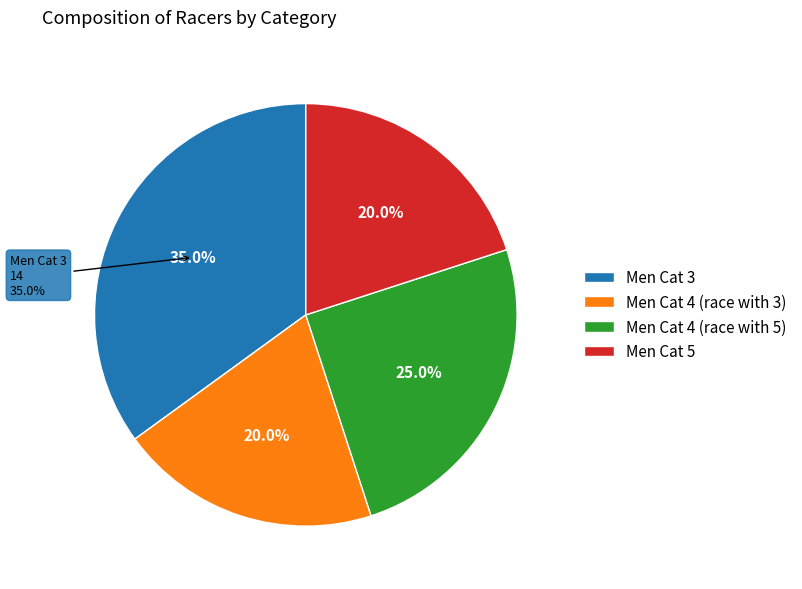

Count the number of slices in the pie.

4